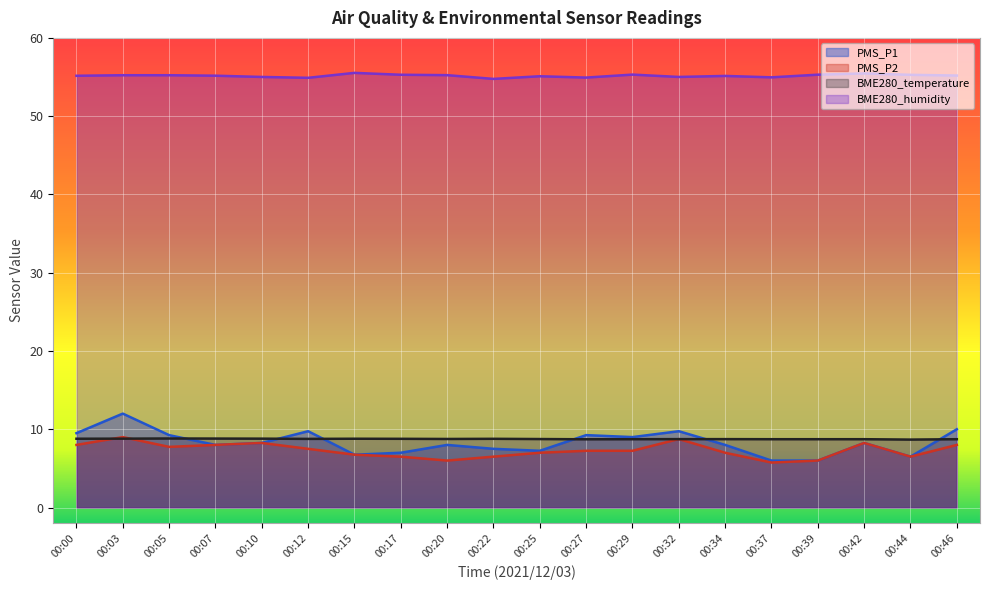

Reading left to right, extract all data points from this chart.

PMS_P1: 00:00=9.5	00:03=12.0	00:05=9.2	00:07=8.0	00:10=8.2	00:12=9.8	00:15=6.8	00:17=7.0	00:20=8.0	00:22=7.5	00:25=7.2	00:27=9.2	00:29=9.0	00:32=9.8	00:34=8.0	00:37=6.0	00:39=6.0	00:42=8.2	00:44=6.5	00:46=10.0
PMS_P2: 00:00=8.0	00:03=9.0	00:05=7.8	00:07=8.0	00:10=8.2	00:12=7.5	00:15=6.8	00:17=6.5	00:20=6.0	00:22=6.5	00:25=7.0	00:27=7.2	00:29=7.2	00:32=8.8	00:34=7.0	00:37=5.8	00:39=6.0	00:42=8.2	00:44=6.5	00:46=8.0
BME280_temperature: 00:00=8.8	00:03=8.8	00:05=8.8	00:07=8.8	00:10=8.8	00:12=8.8	00:15=8.8	00:17=8.8	00:20=8.8	00:22=8.8	00:25=8.8	00:27=8.7	00:29=8.7	00:32=8.7	00:34=8.7	00:37=8.7	00:39=8.7	00:42=8.7	00:44=8.7	00:46=8.7
BME280_humidity: 00:00=55.2	00:03=55.2	00:05=55.2	00:07=55.2	00:10=55.0	00:12=54.9	00:15=55.5	00:17=55.3	00:20=55.2	00:22=54.8	00:25=55.1	00:27=54.9	00:29=55.3	00:32=55.0	00:34=55.1	00:37=55.0	00:39=55.3	00:42=55.5	00:44=55.3	00:46=55.2